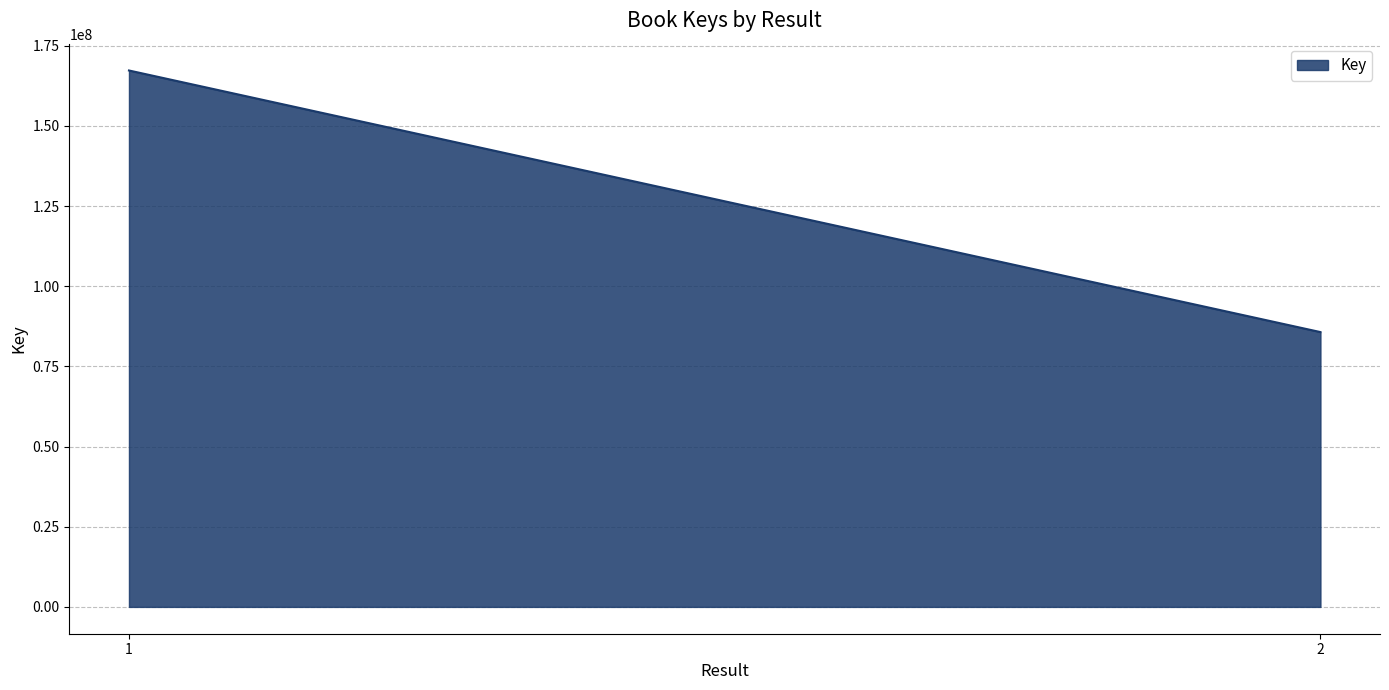

List the labels in order of value, smallest first.

2, 1